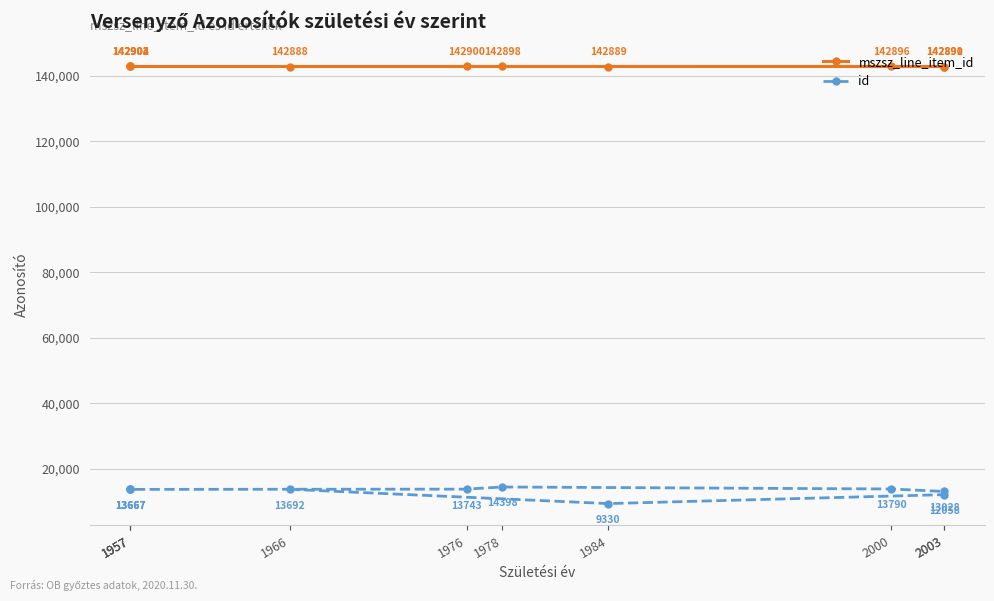

What is the spread (max minus min) of values at 1978?

128500